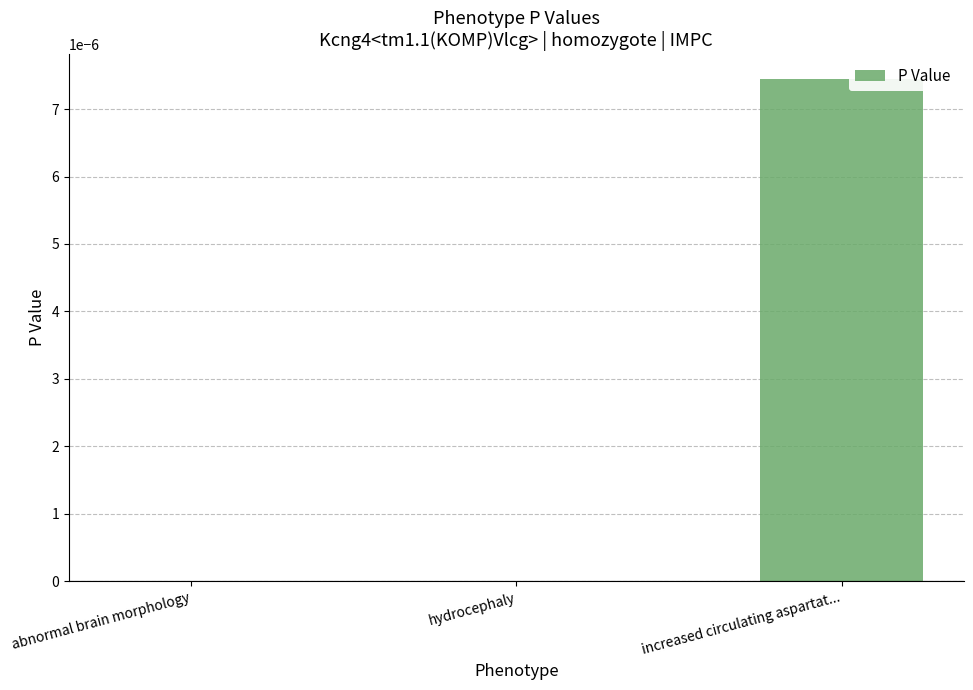

The chart shows a value of 0.0 at abnormal brain morphology. True or false?

True